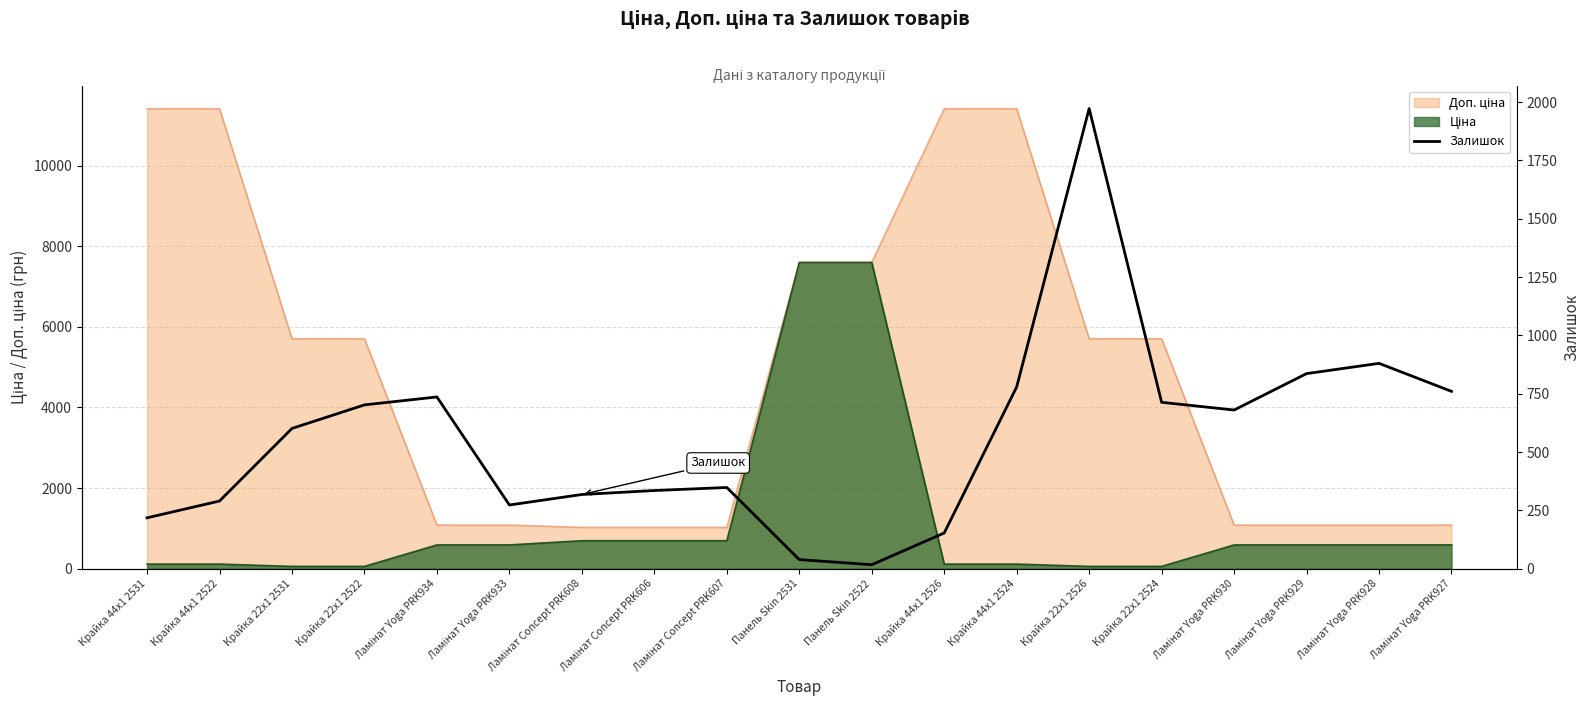

At which category does the data reach its first local peak?

Ламінат Yoga PRK934